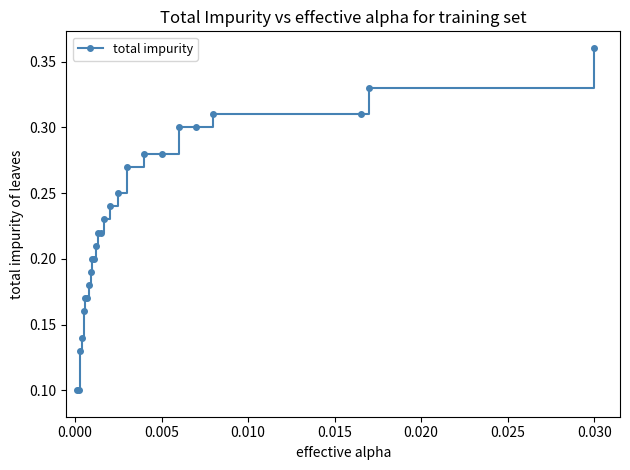

How many values are between 0 and 1?

26